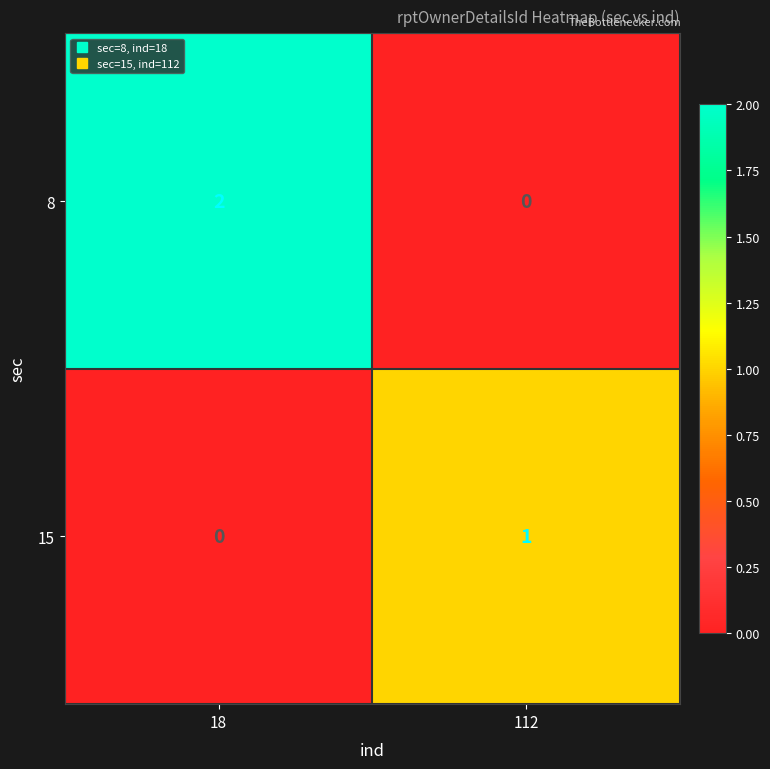

List the series in order of their peak value, lowest first.

15, 8